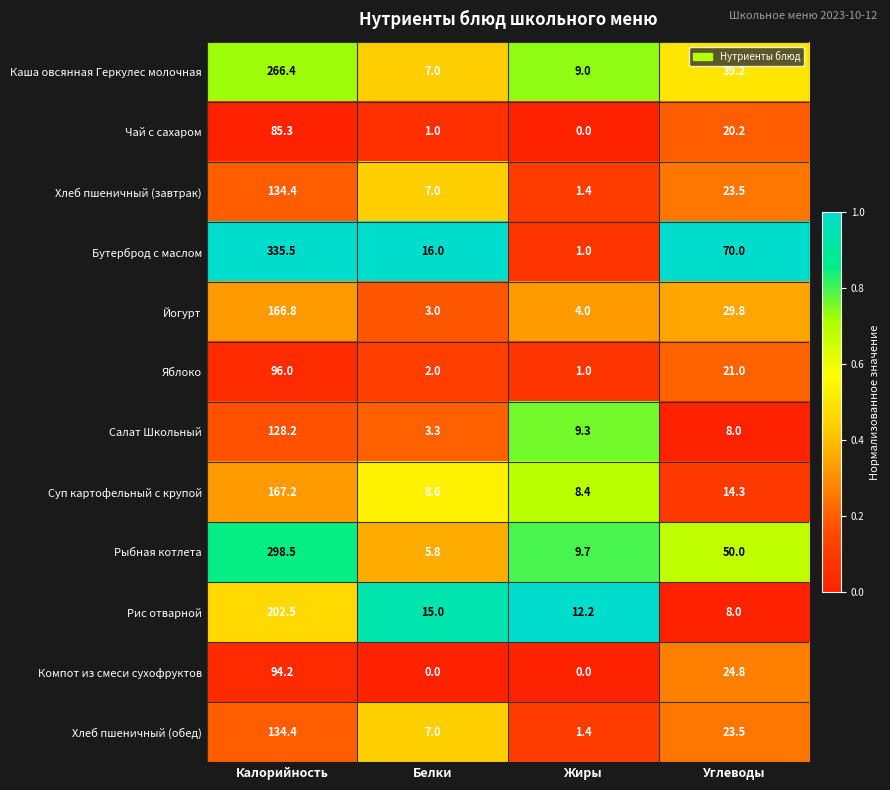

What is the sum of the Каша овсянная Геркулес молочная values at Углеводы and Белки?

46.2